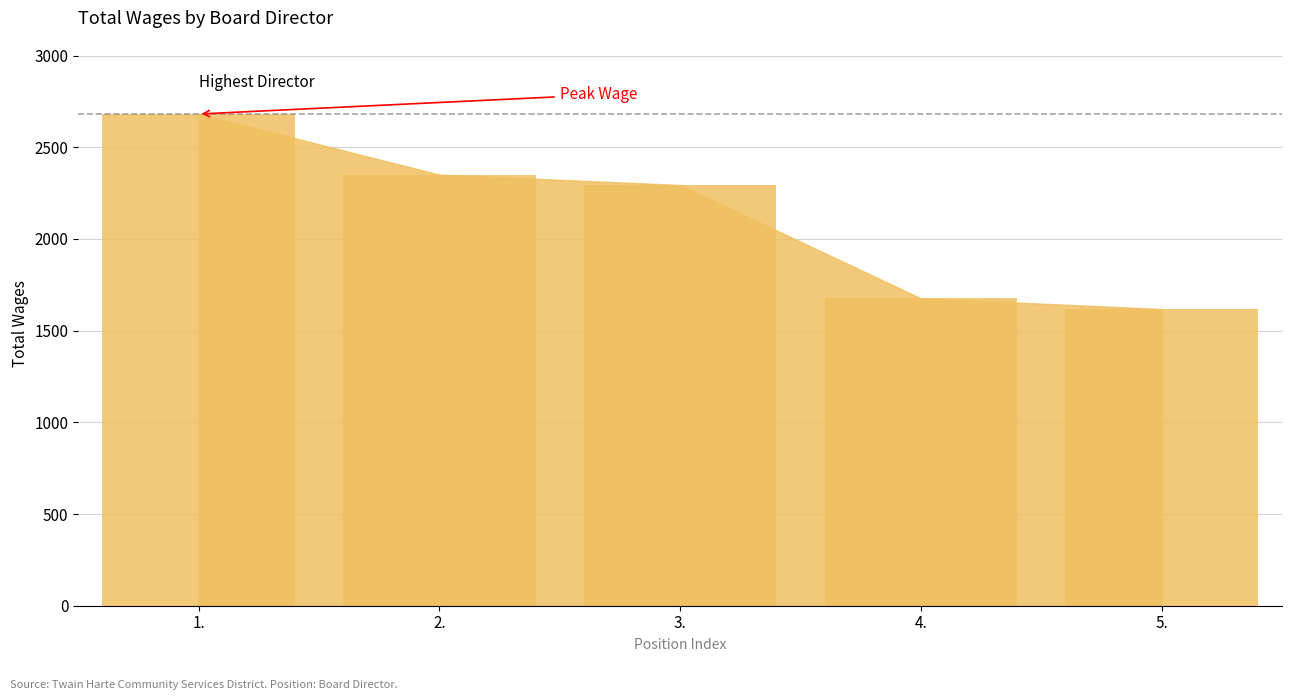

What is the average value?

2124